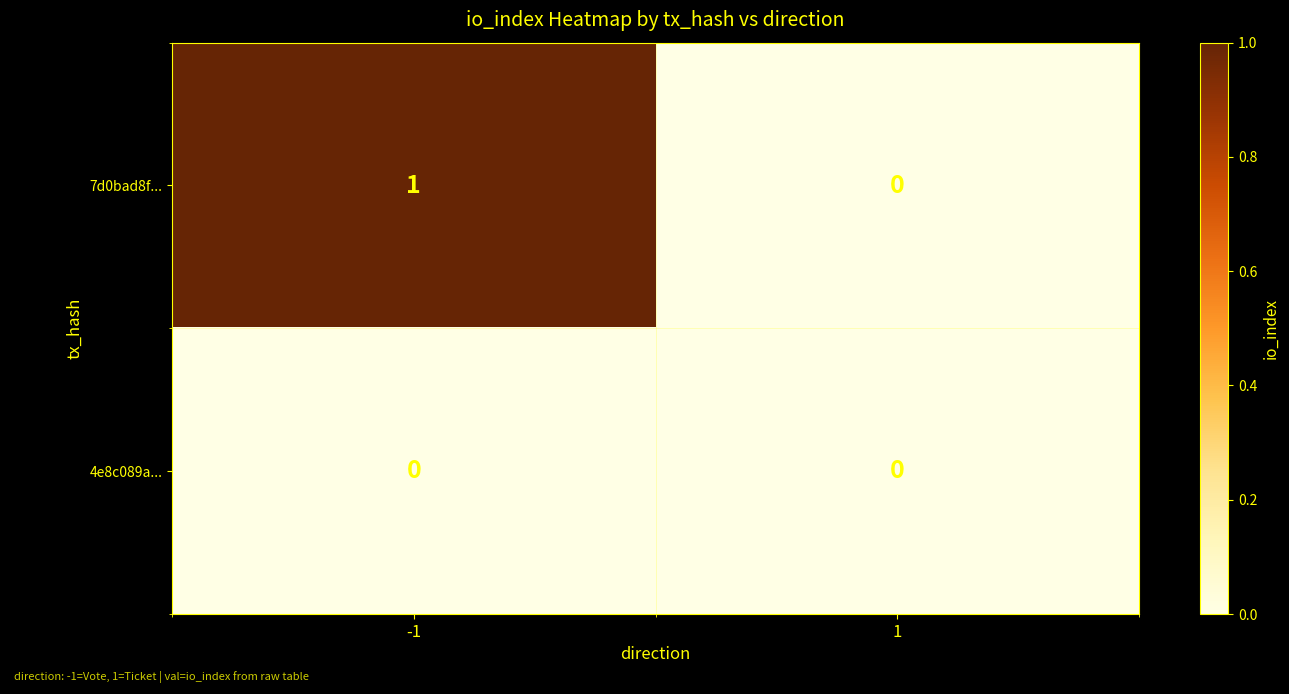

Reading right to left, what are all the values shown in this chart?

7d0bad8f...: 0	1
4e8c089a...: 0	0